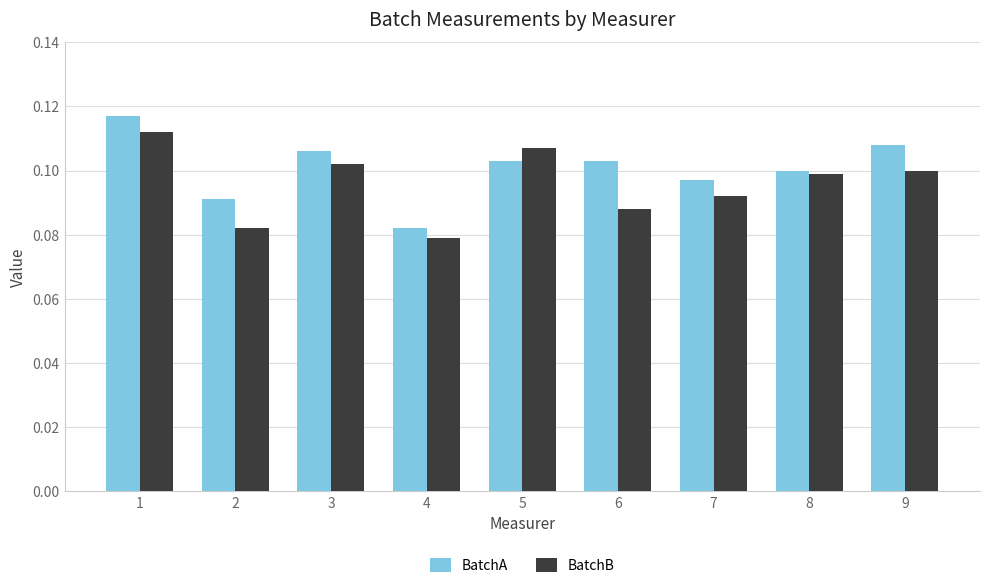

Which series has the largest range (max minus min)?

BatchA